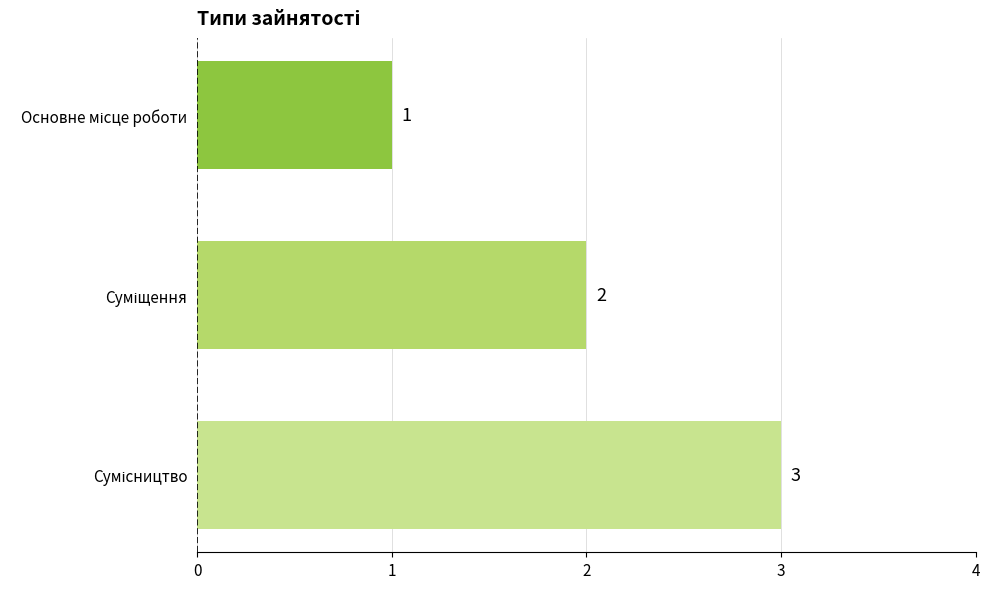

What is the value of the 1st bar from the top?

1